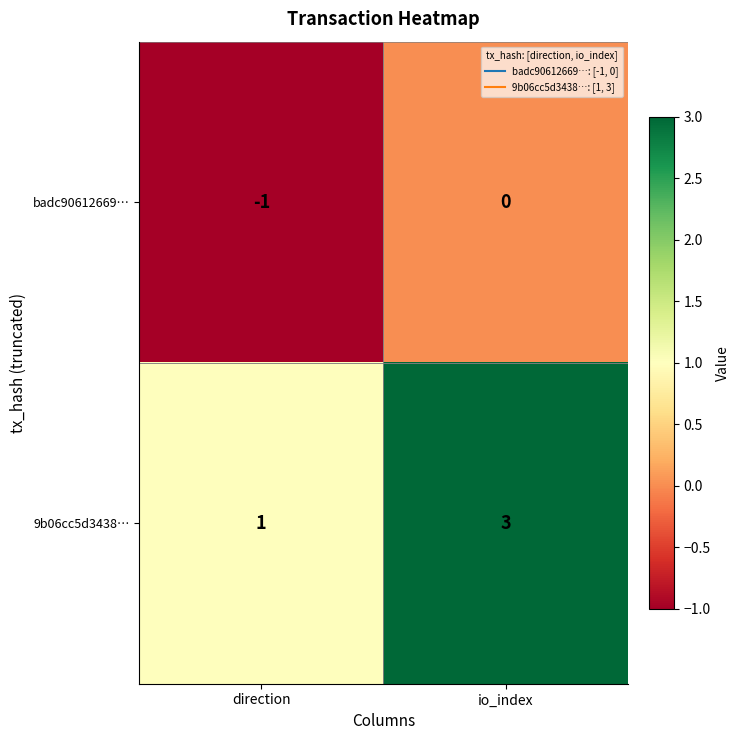

What is the maximum value shown in the chart?

3